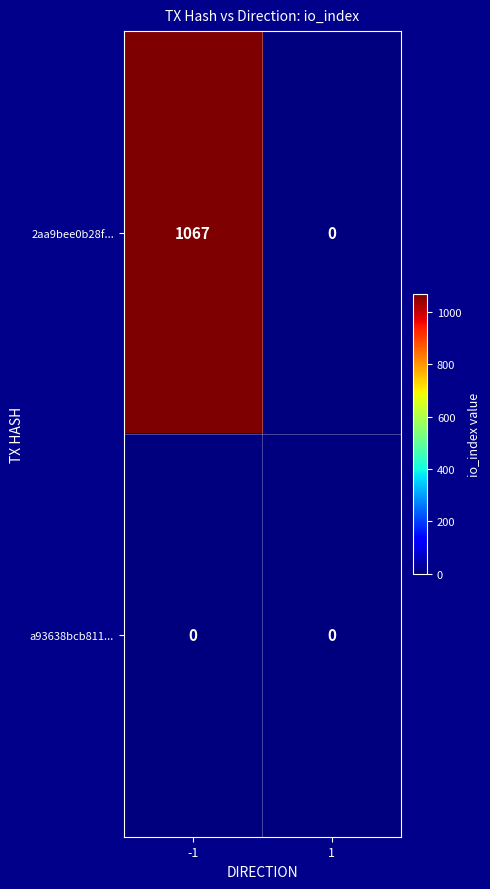

At how many categories does at least one series exceed 819?

1